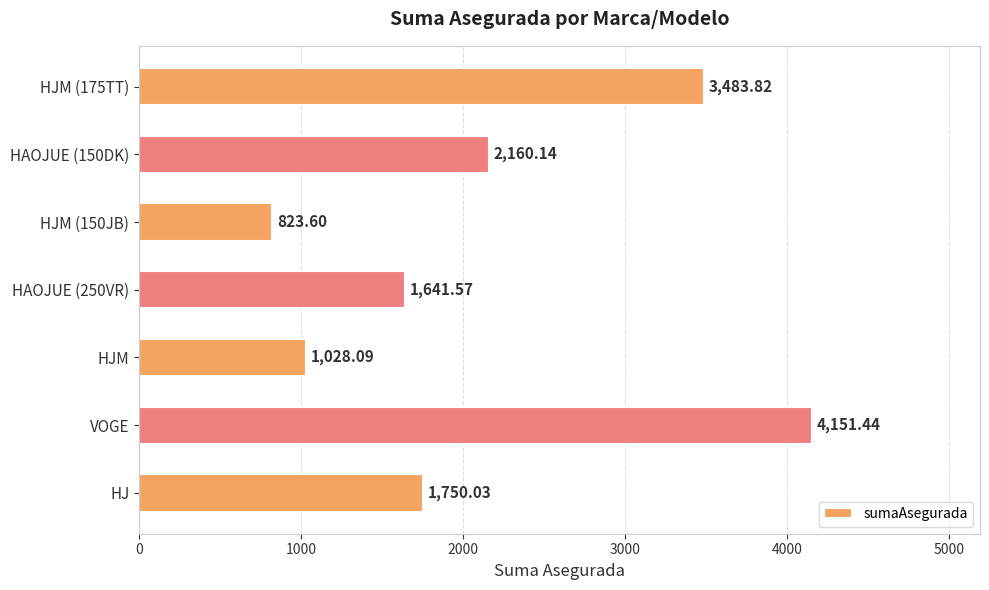

Rank the categories by value from lowest to highest.

HJM (150JB), HJM, HAOJUE (250VR), HJ, HAOJUE (150DK), HJM (175TT), VOGE